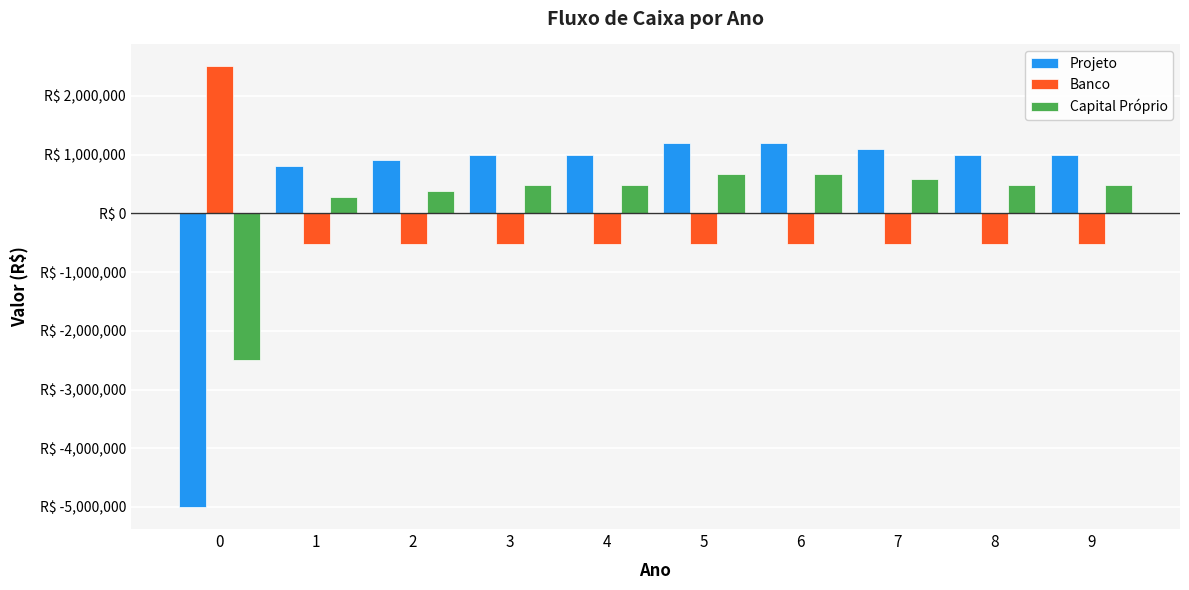

Are the bars grouped side by side (vs. stacked)?

Yes